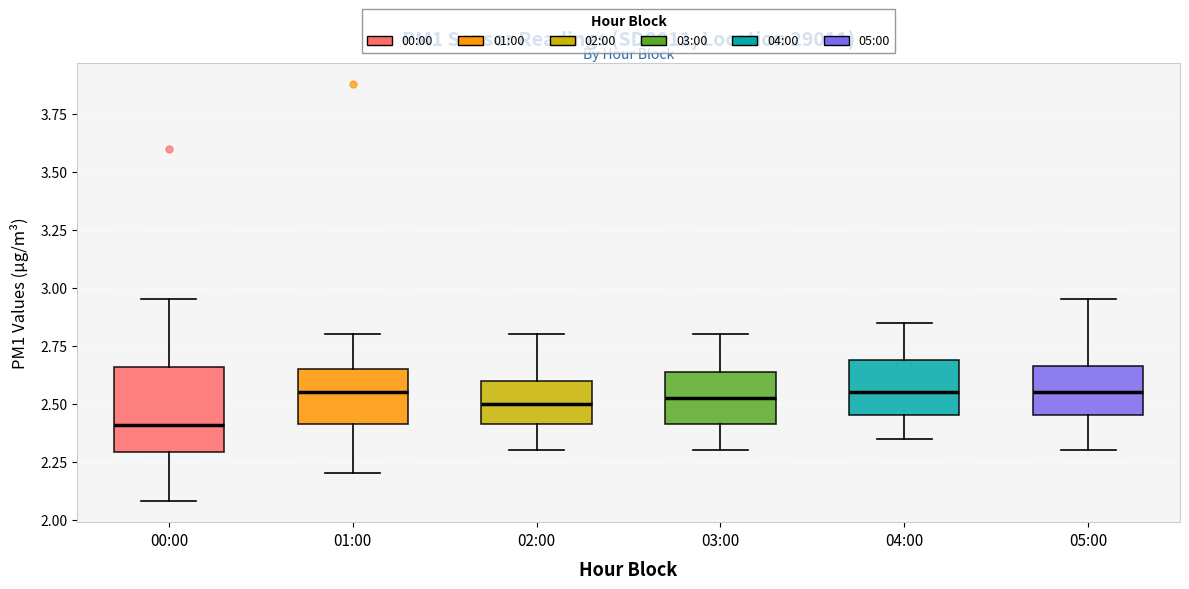

Reading left to right, read every box against the y-axis: the position of its median line, the range the box covers, and the ends of its whiskers. The values are not printed on the chart, so give them approximately, as read against the axis.

00:00: median 2.40, box 2.30 to 2.65, whiskers 2.10 to 2.95
01:00: median 2.55, box 2.40 to 2.65, whiskers 2.20 to 2.80
02:00: median 2.50, box 2.40 to 2.60, whiskers 2.30 to 2.80
03:00: median 2.55, box 2.40 to 2.65, whiskers 2.30 to 2.80
04:00: median 2.55, box 2.45 to 2.70, whiskers 2.35 to 2.85
05:00: median 2.55, box 2.45 to 2.65, whiskers 2.30 to 2.95